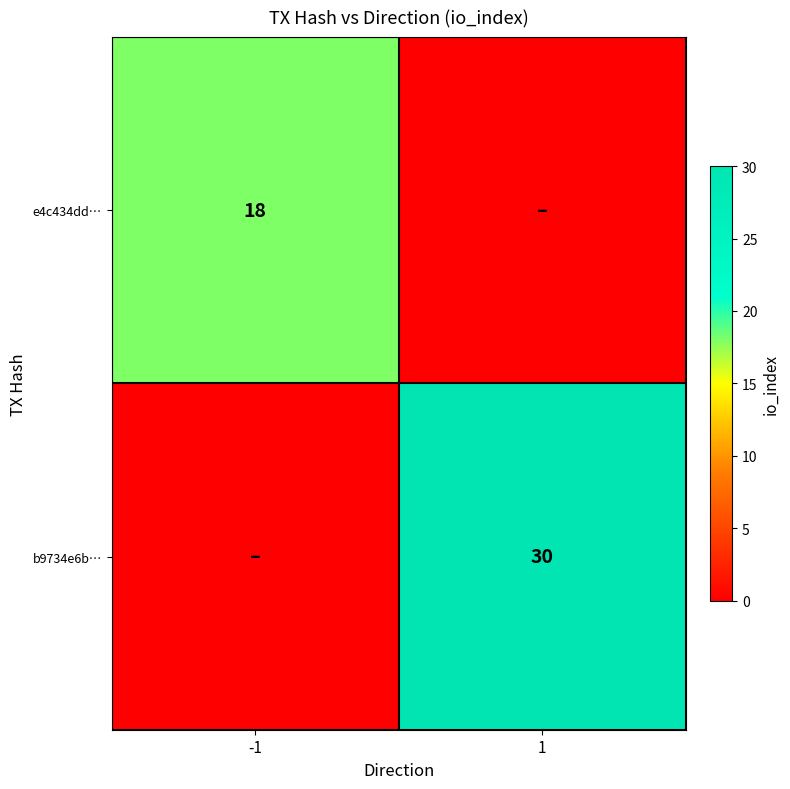

True or false: b9734e6b… has a value of 50 at 1.

False